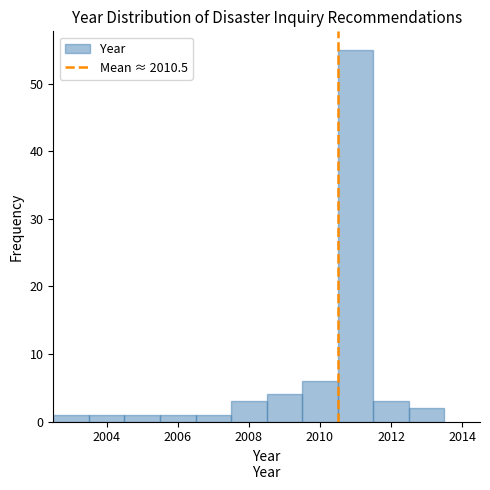

How tall is the bar that spans 2008.5 to 2009.5 on the x-axis? Neither the bar edges nor the heights are printed on the chart, so give them approximately, as read against the axes.

4